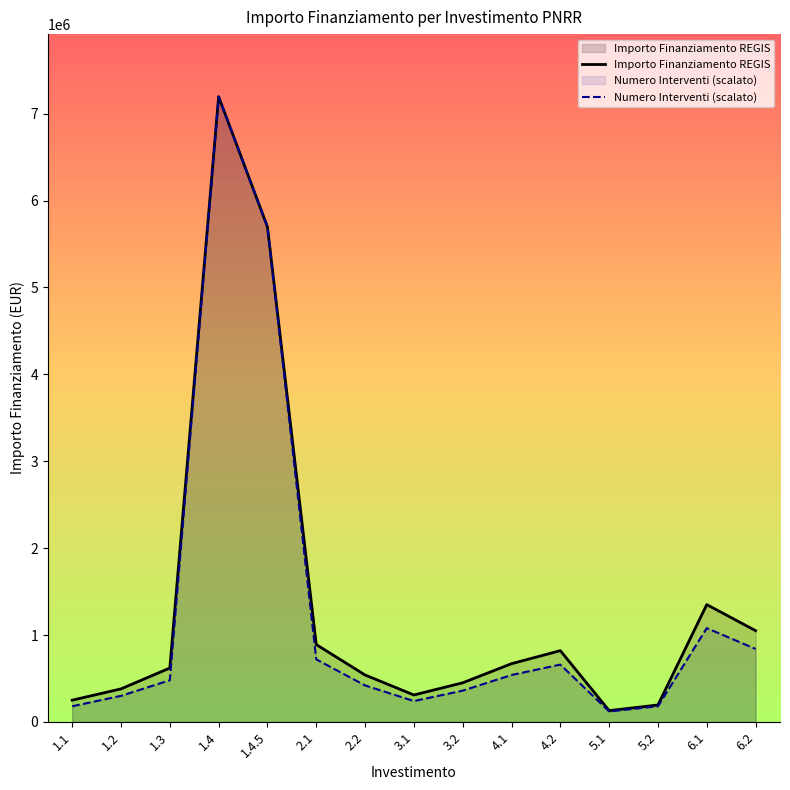

Is it true that Numero Interventi (scalato) equals 888090 at 4.2?

False